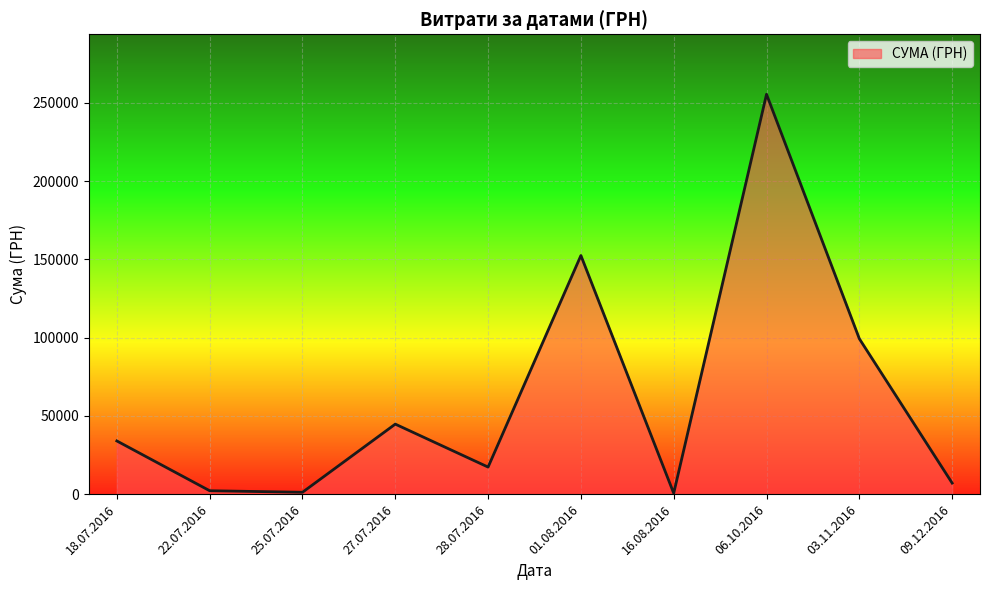

At which category does the chart reach its peak across all series?

06.10.2016